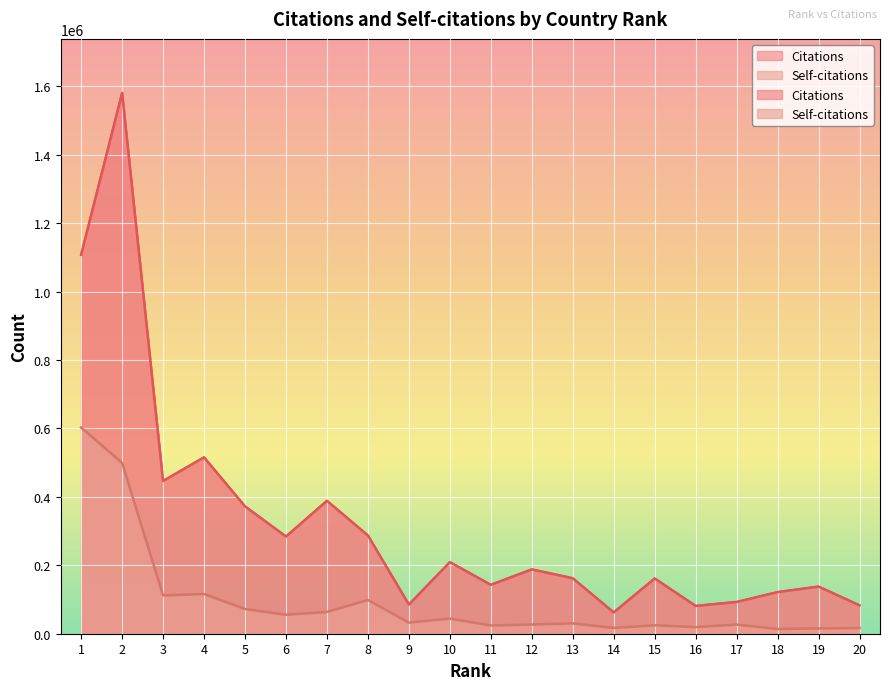

What is the sum of all Citations values?

6508581